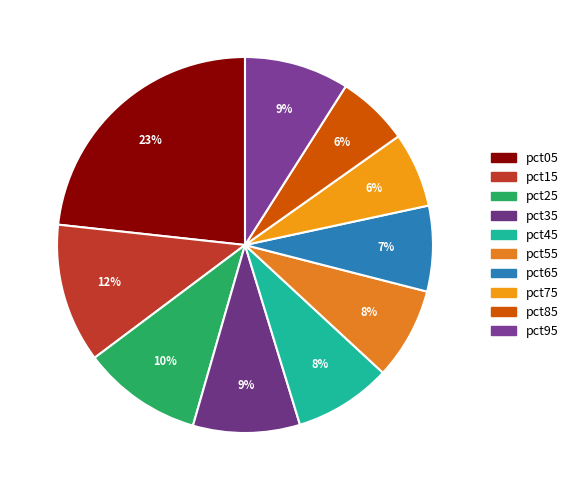

Which slice is the largest?

pct05